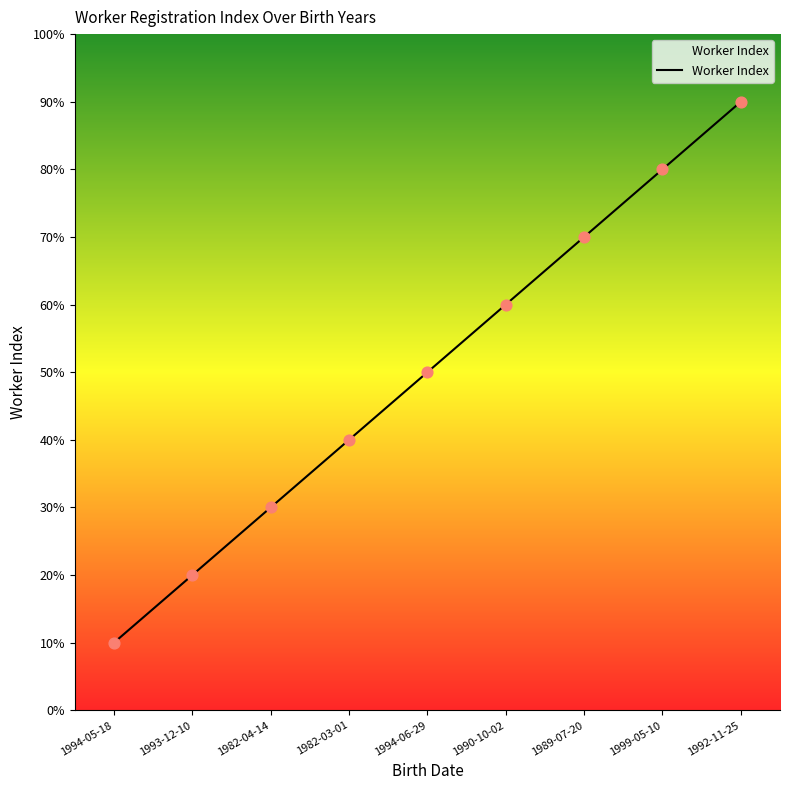

Approximately how many times larger is the value at 1993-12-10 compared to 1990-10-02?

0.3